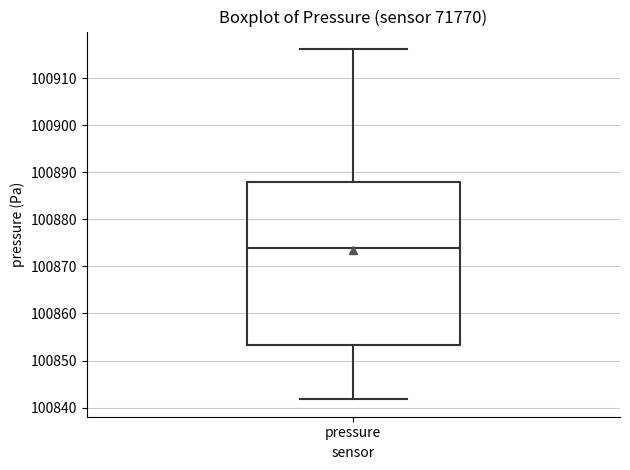

Transcribe this box plot: give where the median line is, the range the box spans, and where the two whiskers end, as read against the y-axis. The values are not printed on the chart, so give them approximately, as read against the axis.

median 100874, box 100853 to 100888, whiskers 100842 to 100916